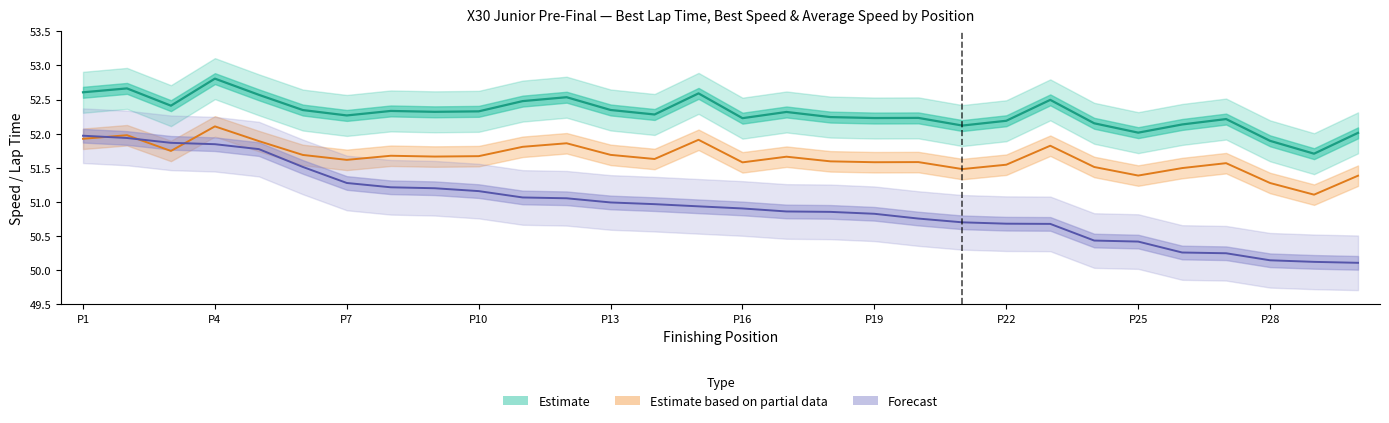

True or false: Estimate based on partial data (Best Lap) and Estimate (Best Speed) intersect in this chart.

False